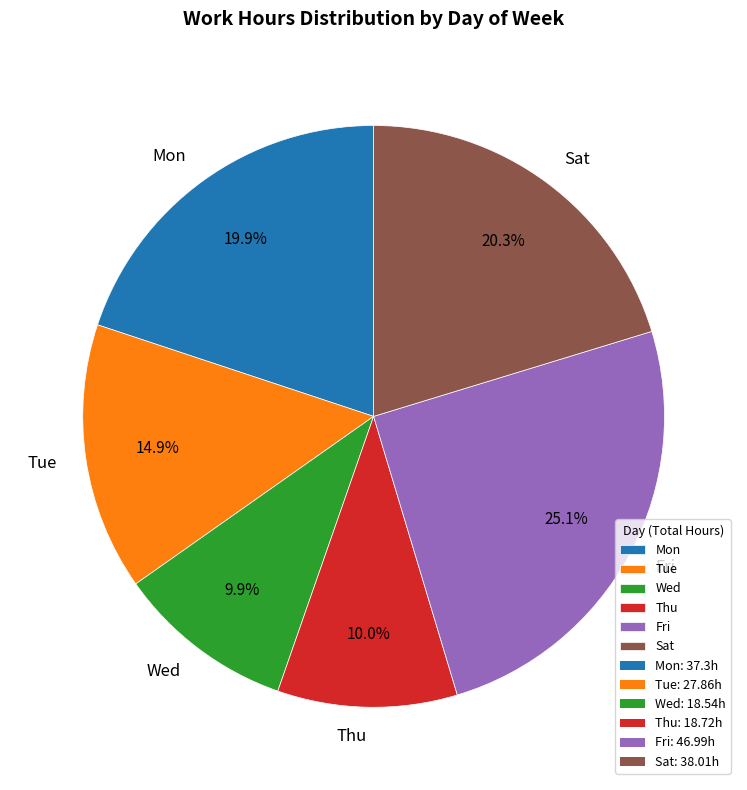

Which slice is the largest?

Fri